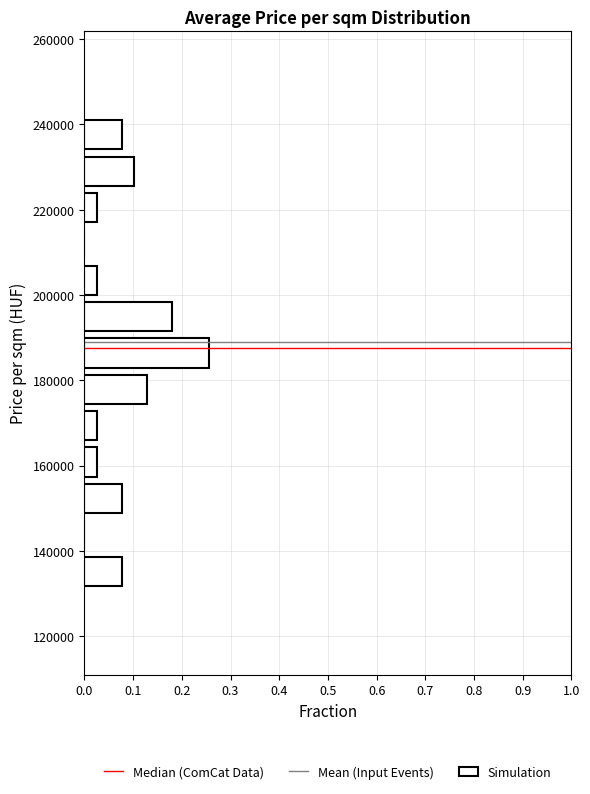

Over which range of the y-axis is the bar longest?

182000 to 190000